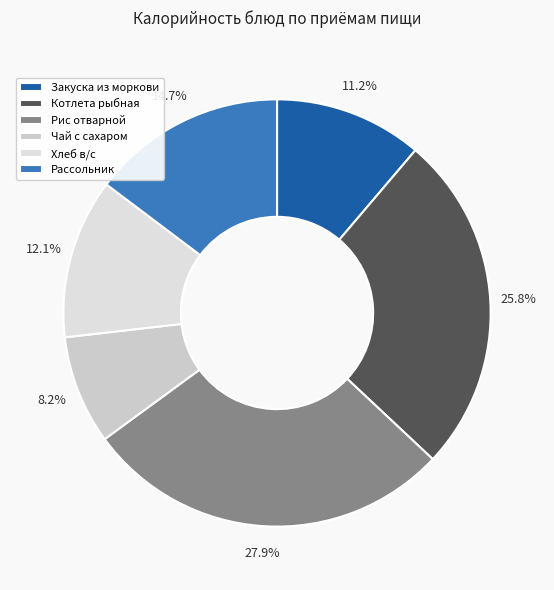

Is there a majority slice in this chart?

No